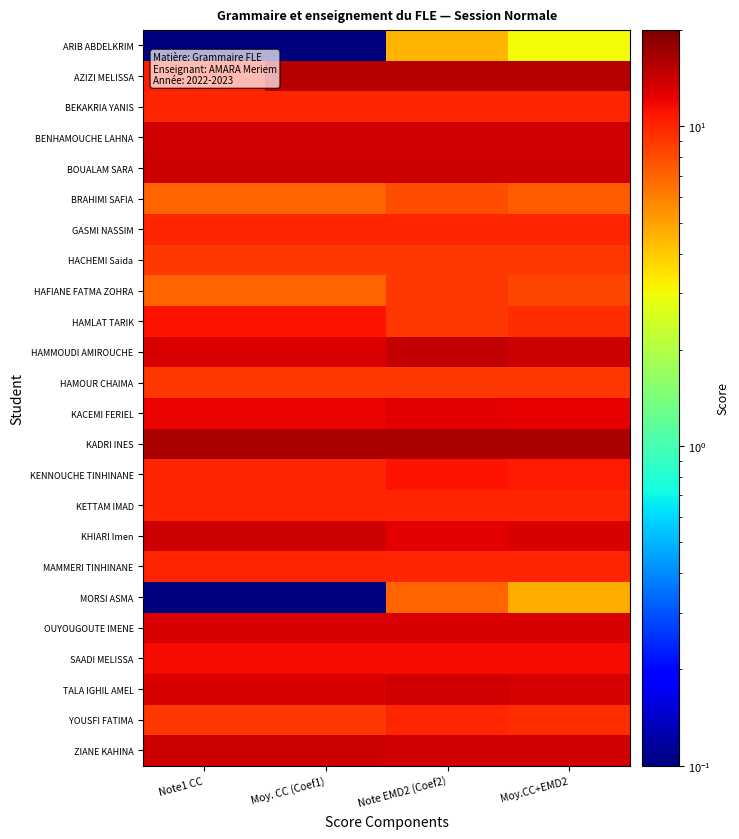

At Note1 CC, list the series in order from smallest to largest.

ARIB ABDELKRIM, MORSI ASMA, BRAHIMI SAFIA, HAFIANE FATMA ZOHRA, HACHEMI Saida, HAMOUR CHAIMA, YOUSFI FATIMA, BEKAKRIA YANIS, GASMI NASSIM, KENNOUCHE TINHINANE, KETTAM IMAD, MAMMERI TINHINANE, AZIZI MELISSA, HAMLAT TARIK, SAADI MELISSA, KACEMI FERIEL, HAMMOUDI AMIROUCHE, OUYOUGOUTE IMENE, TALA IGHIL AMEL, BENHAMOUCHE LAHNA, BOUALAM SARA, KHIARI Imen, ZIANE KAHINA, KADRI INES